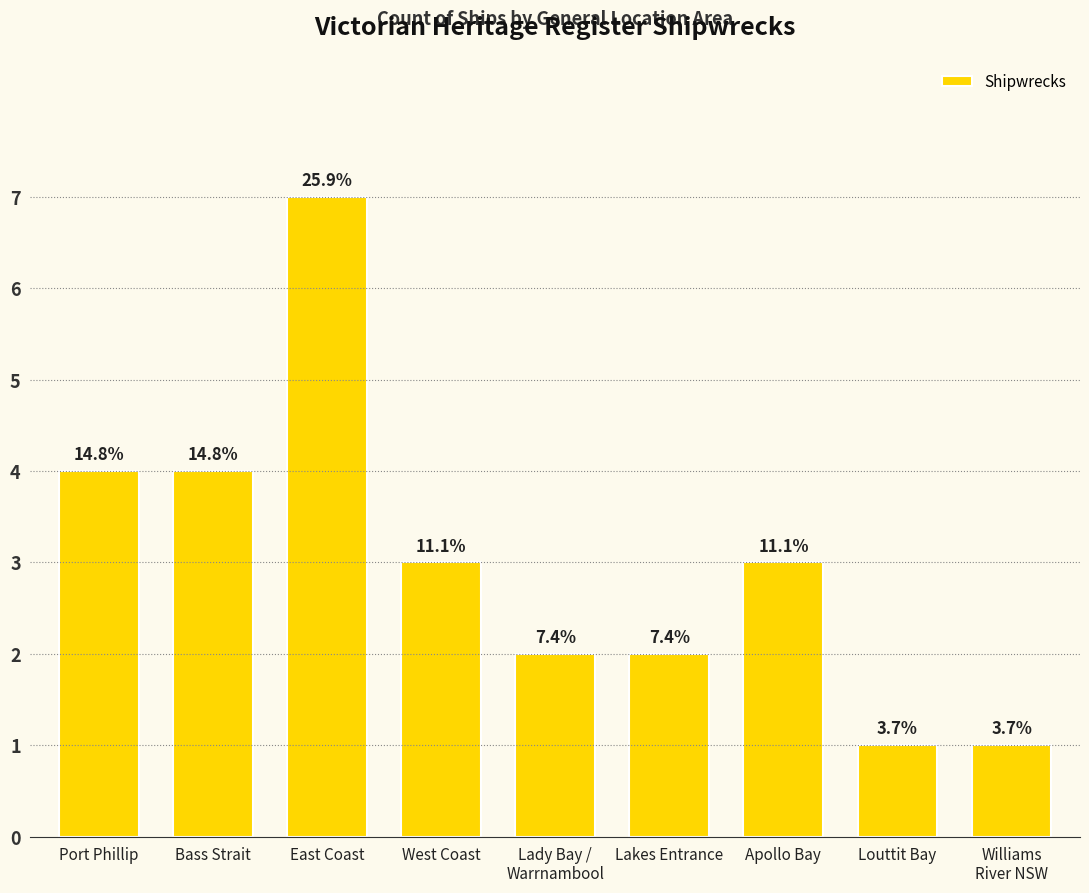

Are the bars horizontal?

No